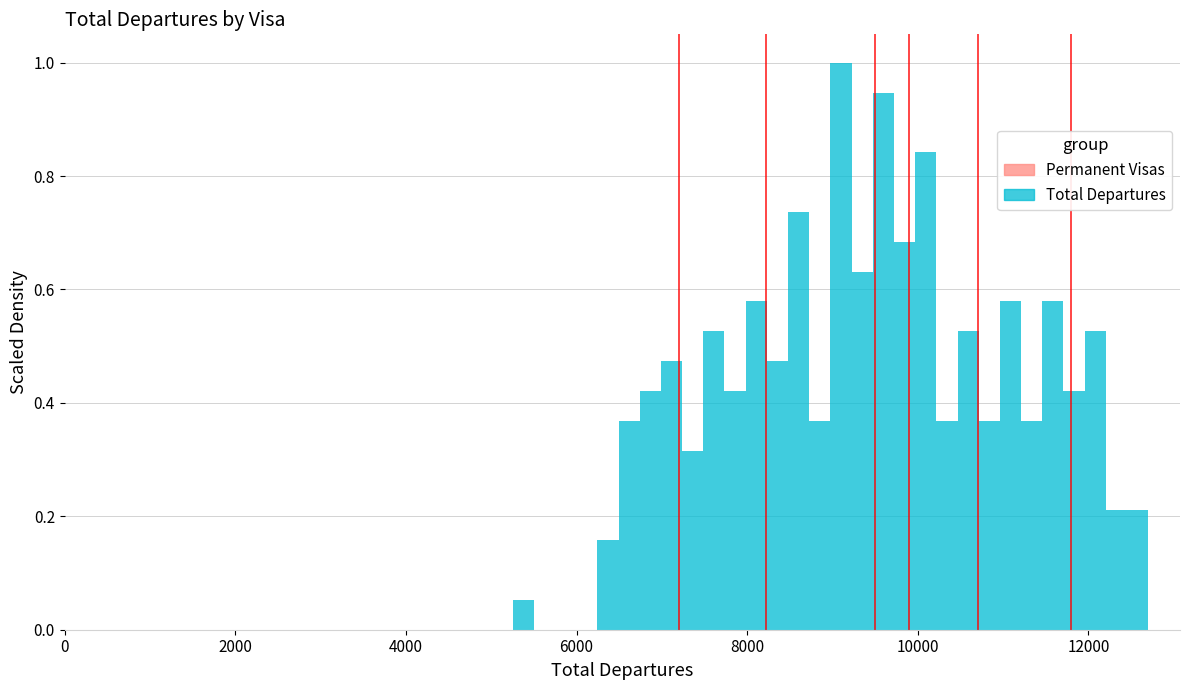

Around what value on the x-axis is the tallest bar? Give the approximate position of its centre, as read against the axis.

9000